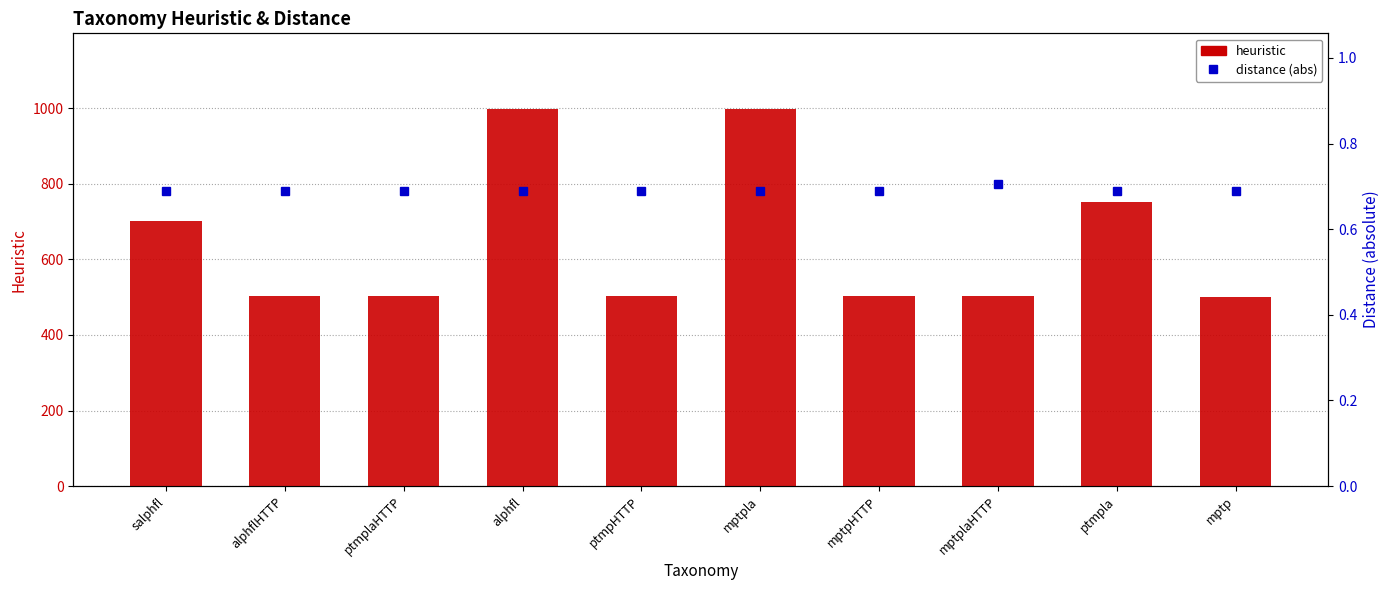

Rank the series by their average value, from lowest to highest.

distance (abs), heuristic